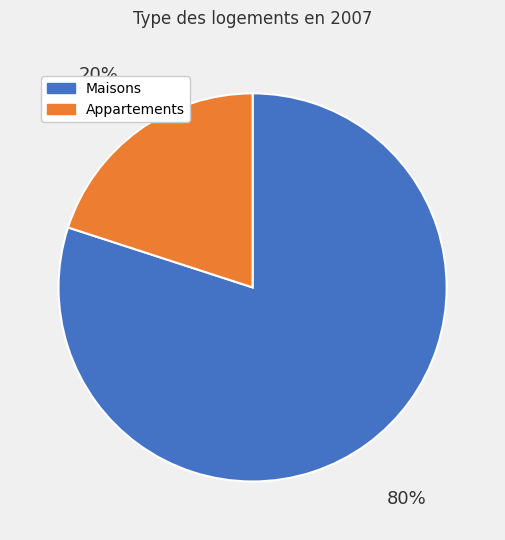

To the nearest percent, what percentage of the pie is Maisons?

80%